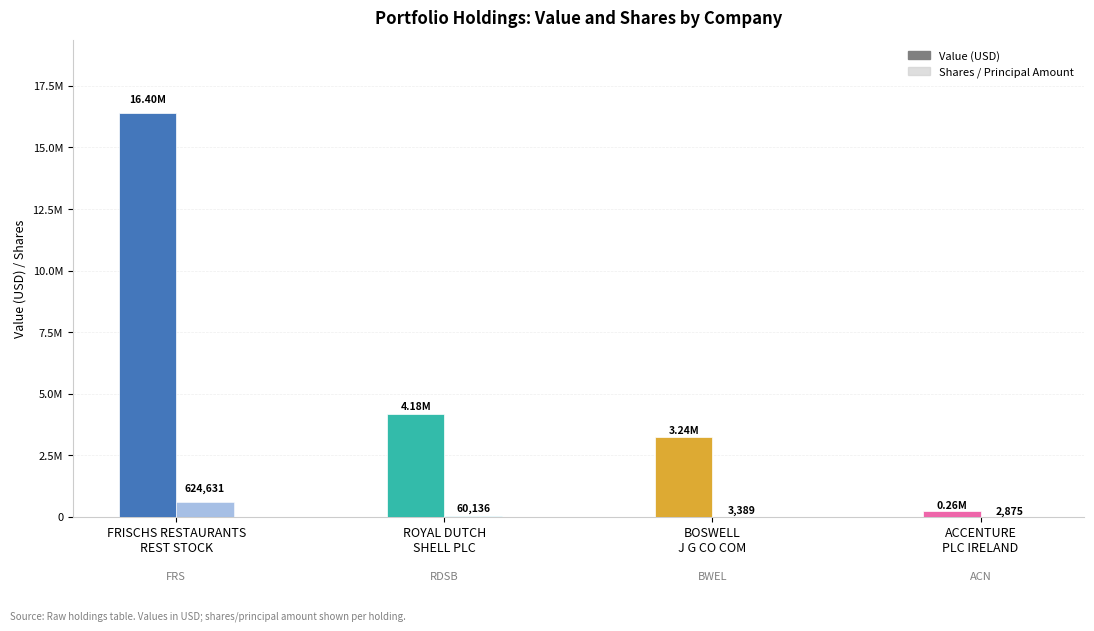

The value of Value at ROYAL DUTCH
SHELL PLC is 4183000. True or false?

True